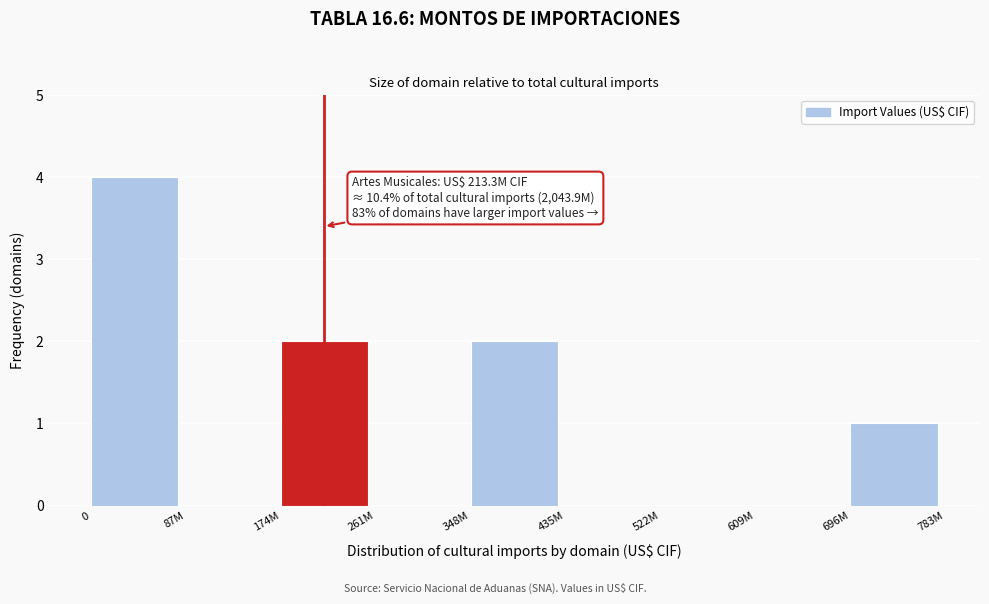

Reading left to right, transcribe all the data shown in this chart.

0=4	87M=0	174M=2	261M=0	348M=2	435M=0	522M=0	609M=0	696M=1